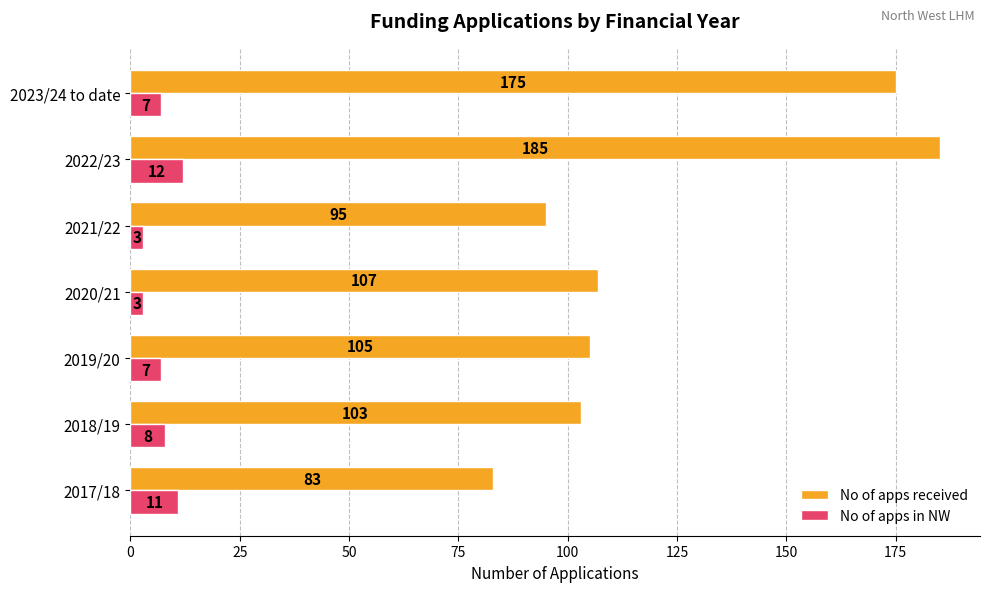

Which series changed the most between 2018/19 and 2020/21?

No of apps in NW